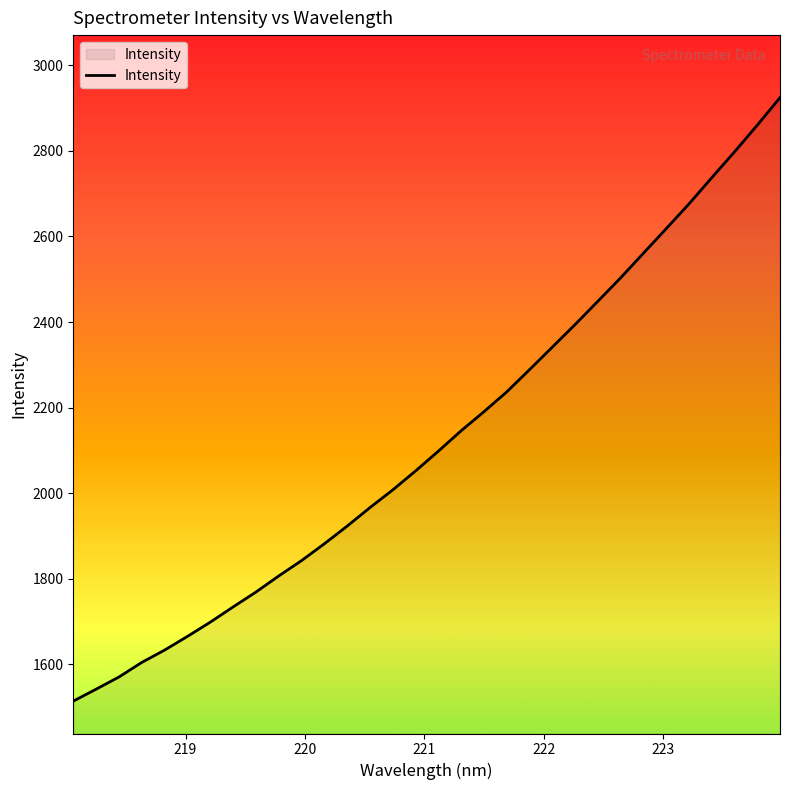

What is the maximum value shown in the chart?

2924.6